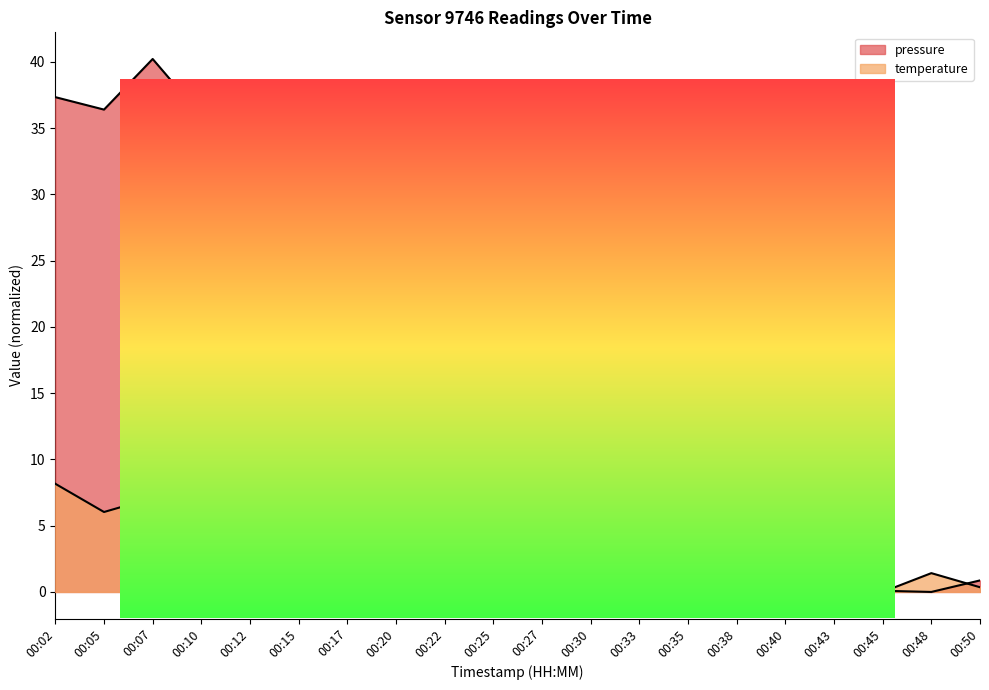

Which series has the largest range (max minus min)?

pressure